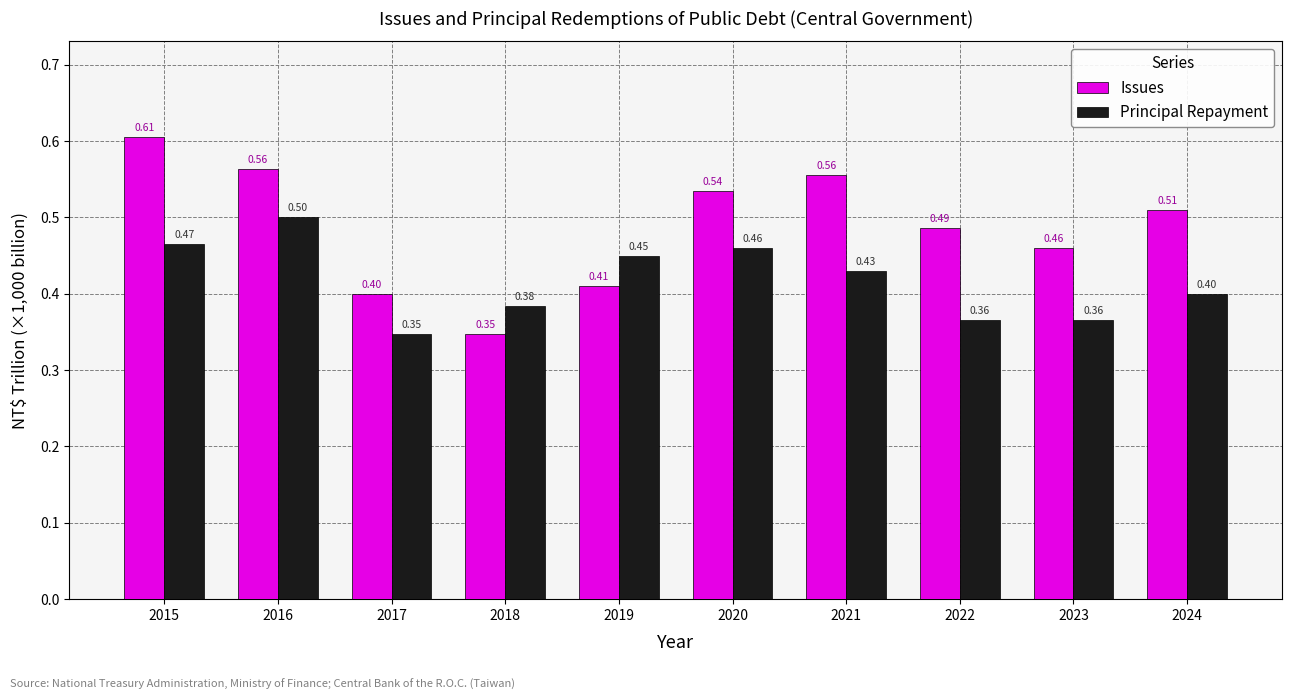

The value of Principal Repayment at 2019 is 0.2. True or false?

False